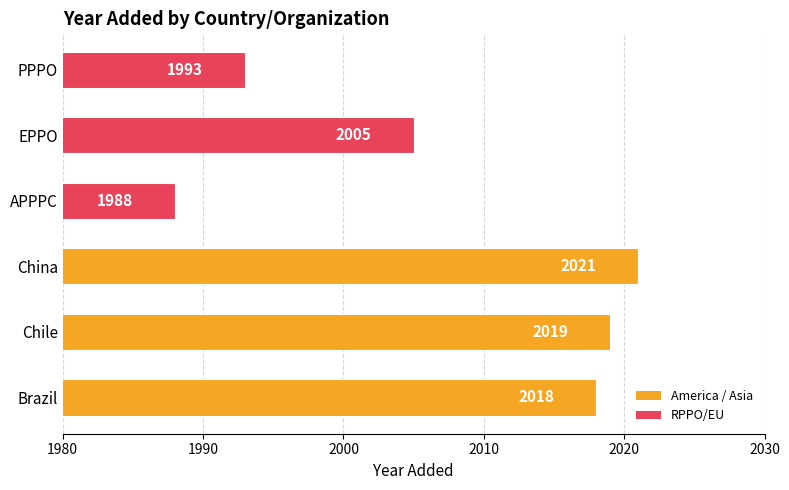

What is the average value?

2007